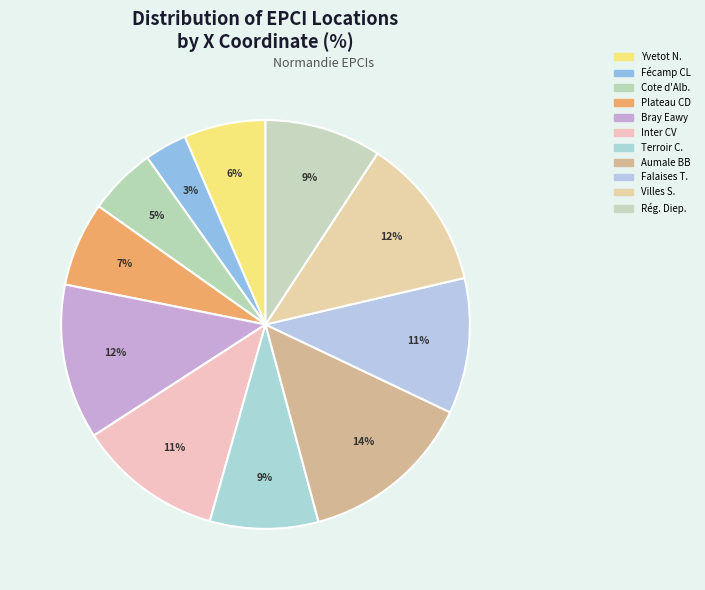

Is there a majority slice in this chart?

No